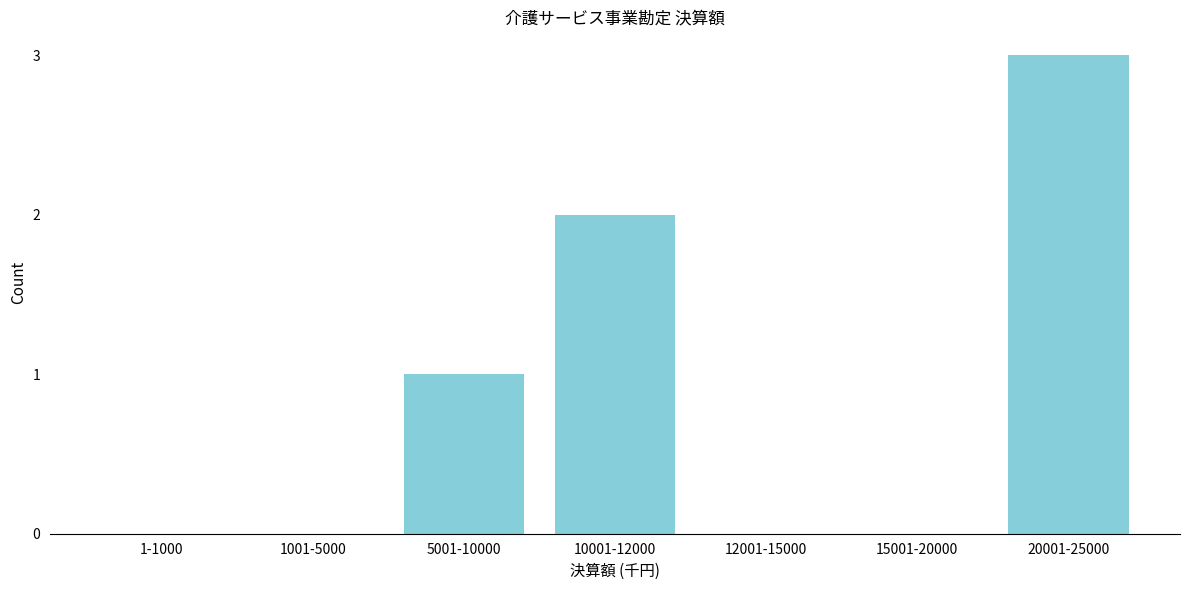

Reading right to left, what are all the values shown in this chart?

20001-25000=3	15001-20000=0	12001-15000=0	10001-12000=2	5001-10000=1	1001-5000=0	1-1000=0